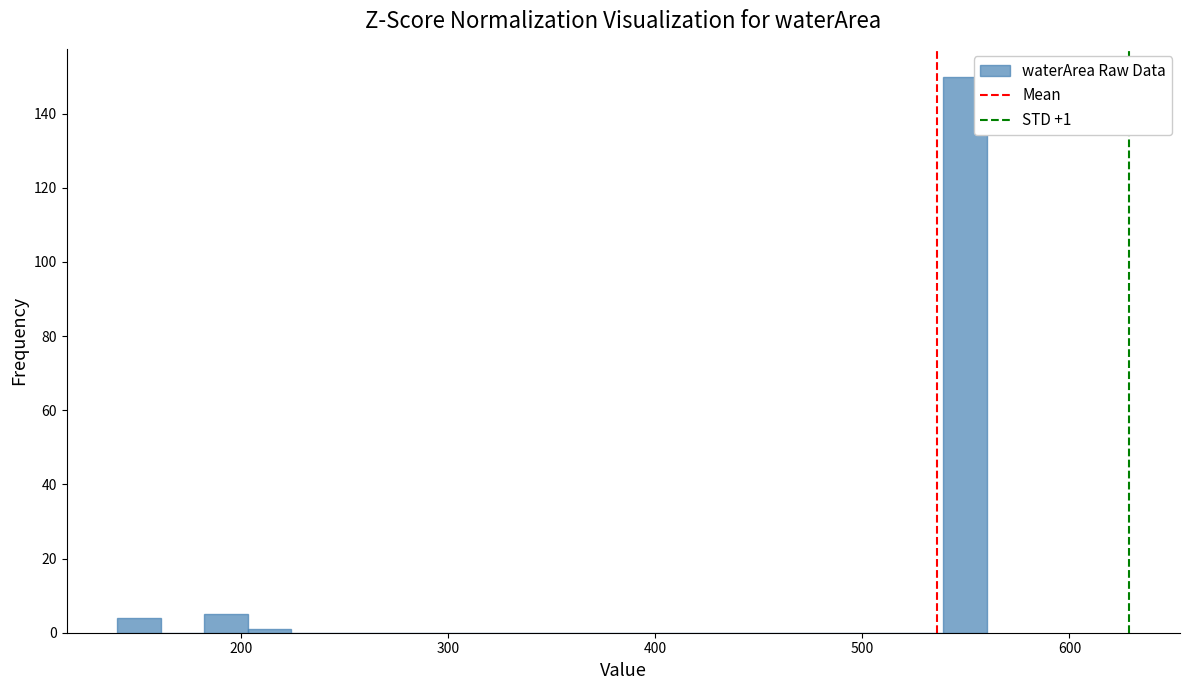

Read against the x-axis, roughly where is the centre of the tallest bar?

550